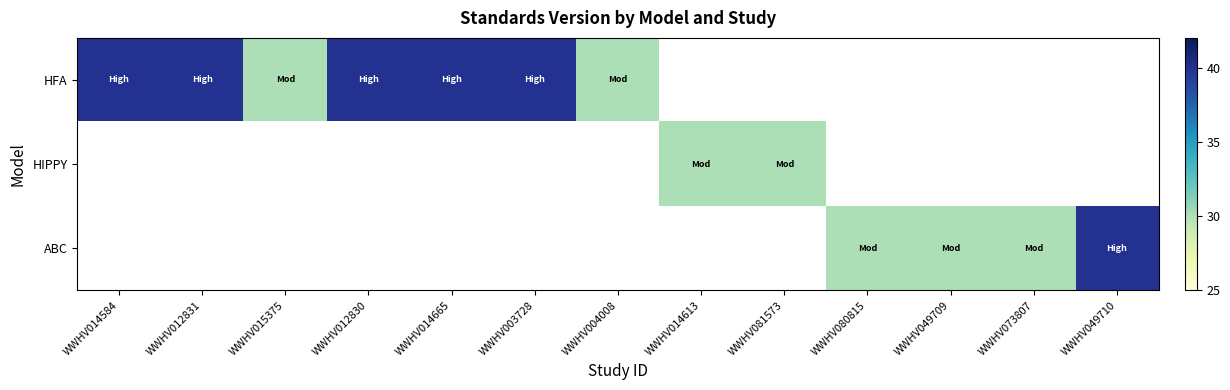

What is the maximum value shown in the chart?

40.0